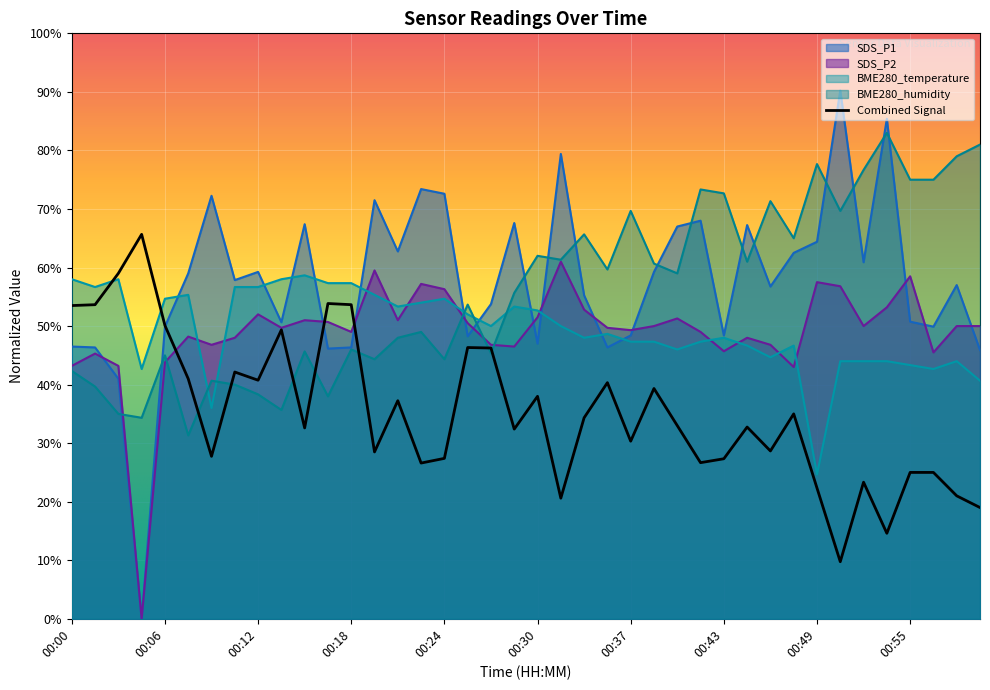

After their last crossing, which series has the higher values: SDS_P2 or BME280_humidity?

BME280_humidity